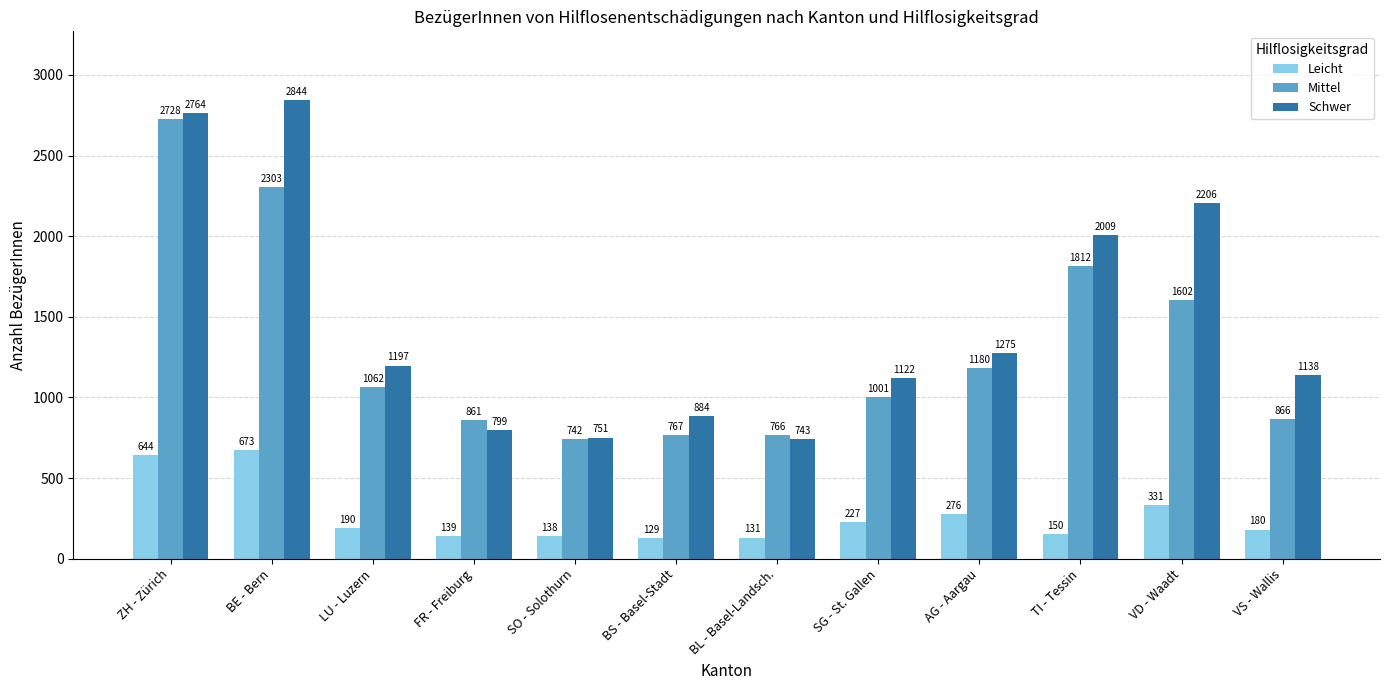

Which series has the widest spread of values?

Schwer